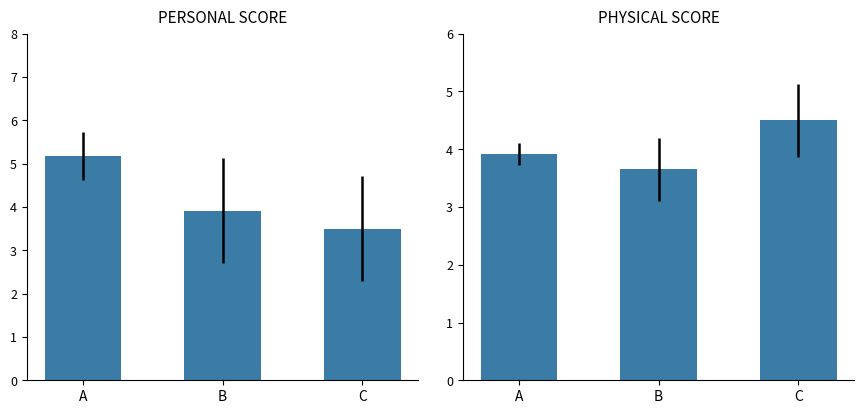

At which label does PERSONAL_SCORE reach its minimum?

C